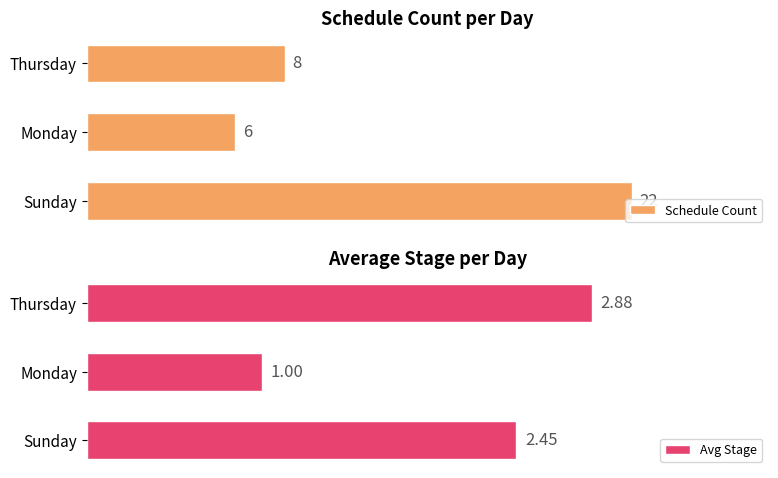

Where is Avg Stage nearest to the value 1?

Monday